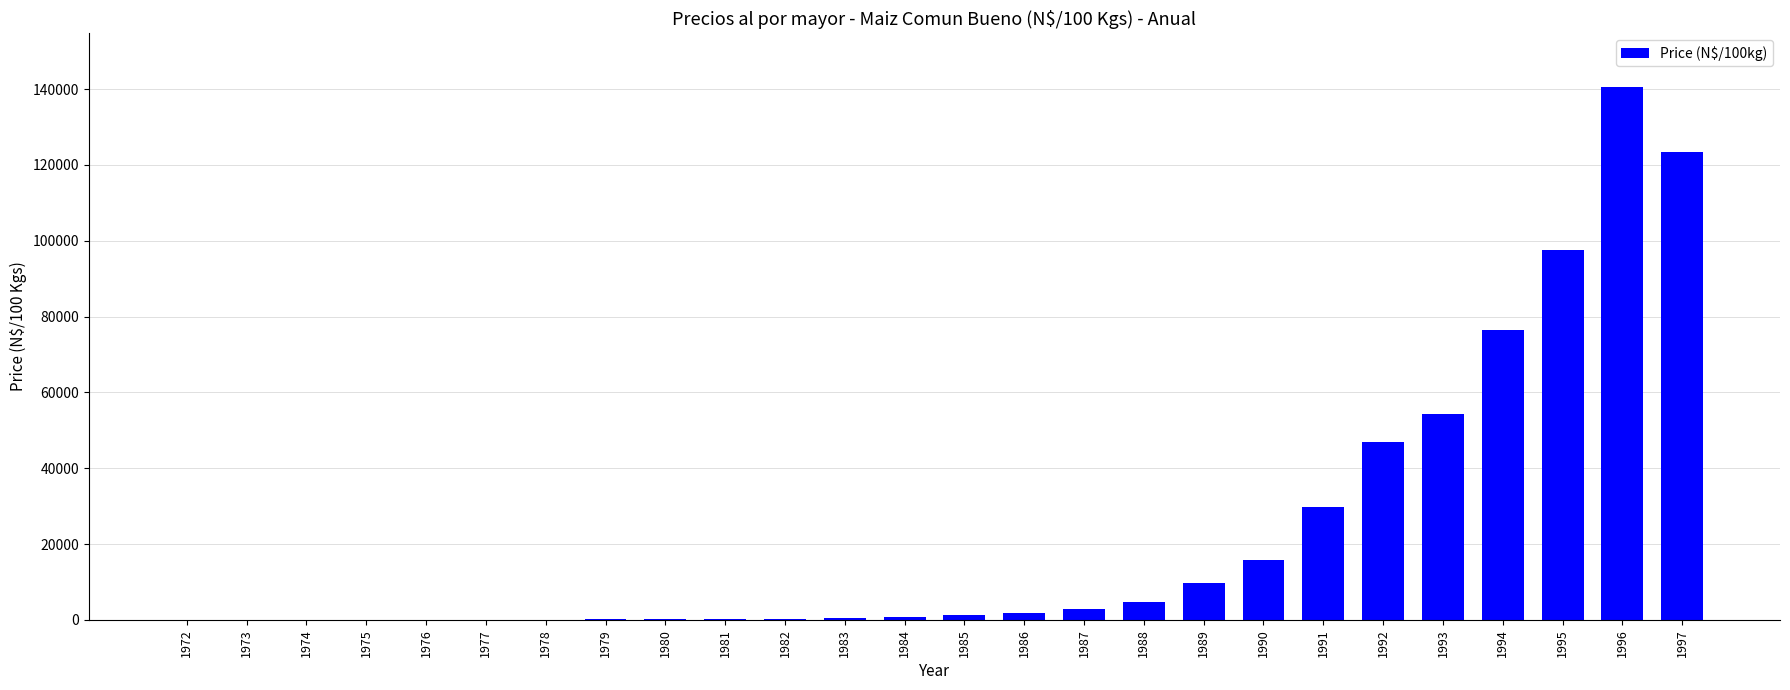

What is the maximum value shown in the chart?

140659.0